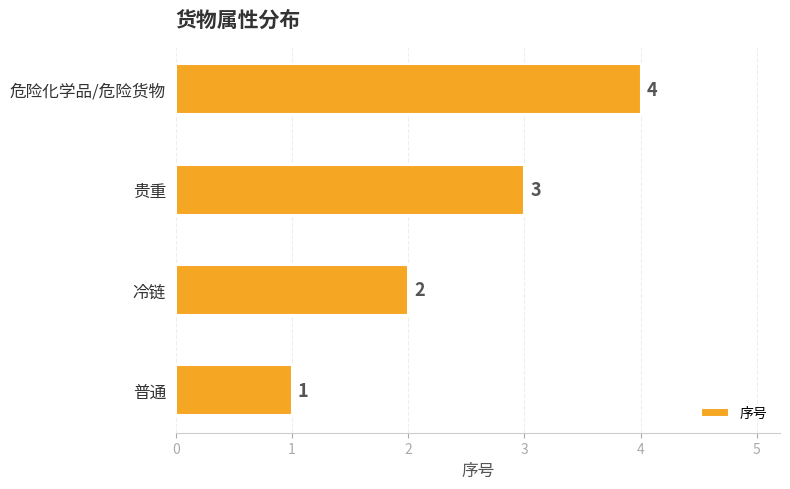

How many values are between 2 and 4?

3